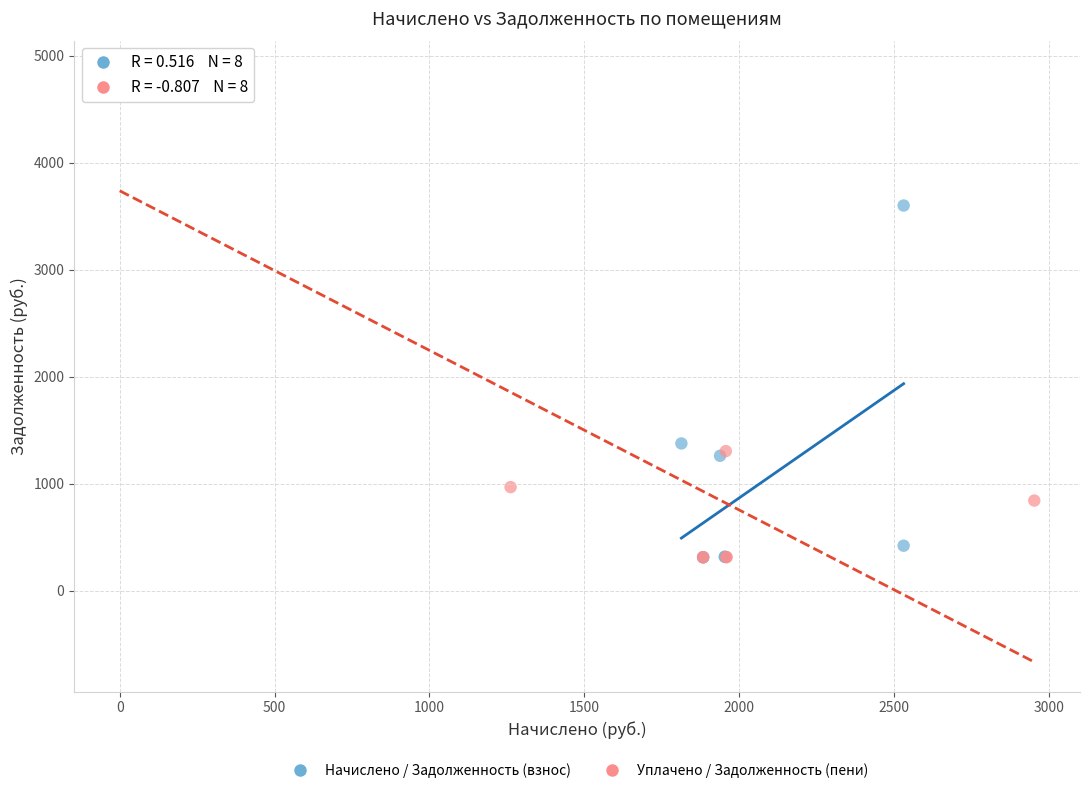

Which series reaches the maximum Y coordinate?

Уплачено / Задолженность (пени)